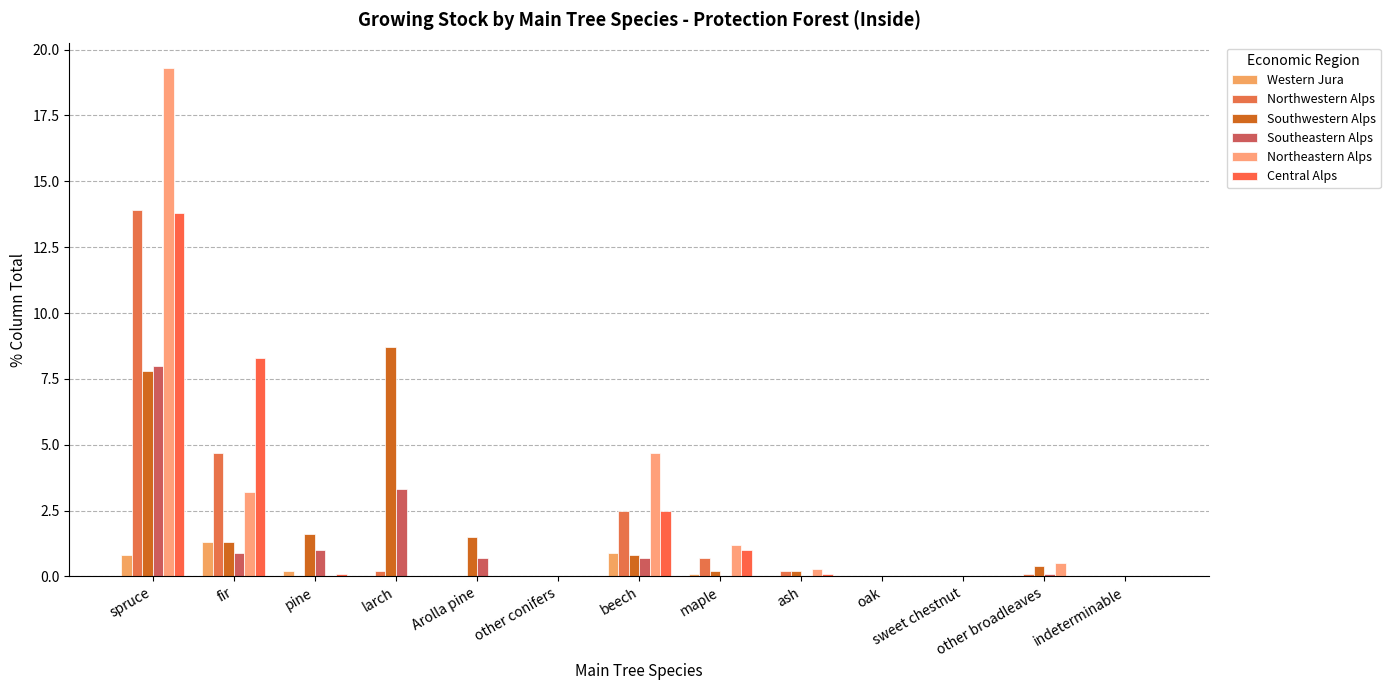

Are the bars horizontal?

No